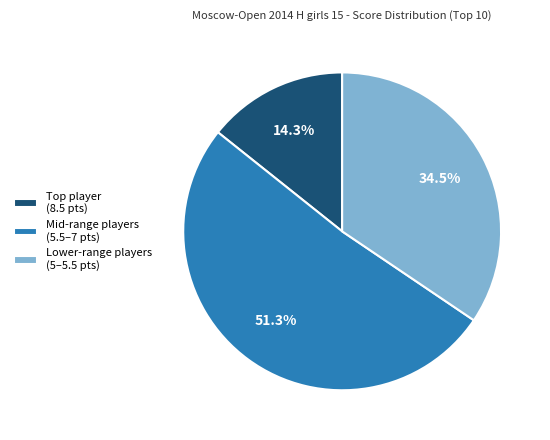

Count the number of slices in the pie.

3